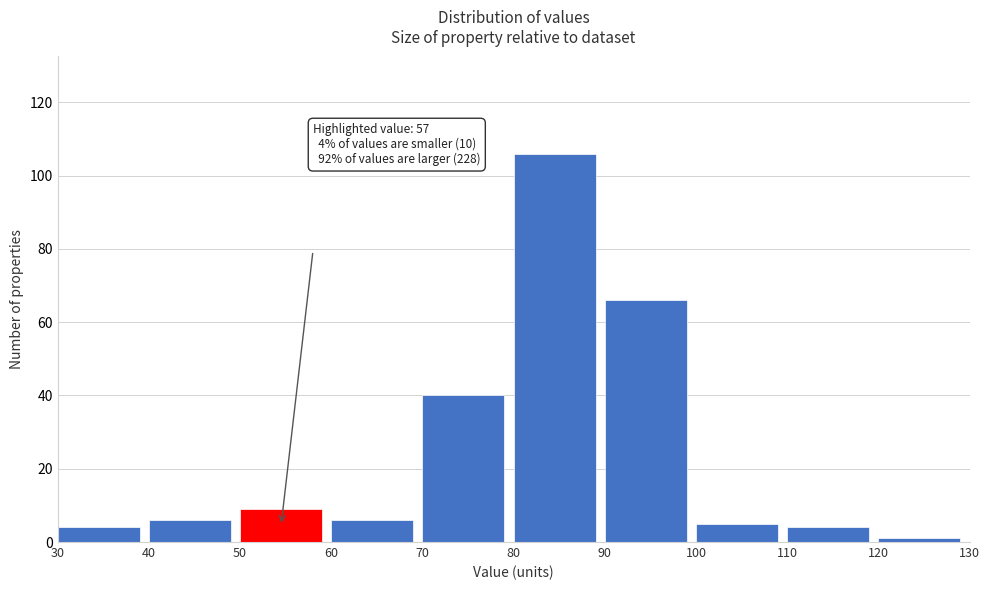

Over which range of the x-axis is the bar tallest?

80 to 90